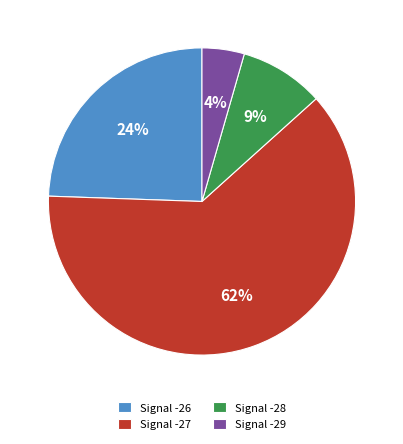

What is the ratio of the value at Signal -28 to the value at Signal -26?

0.4